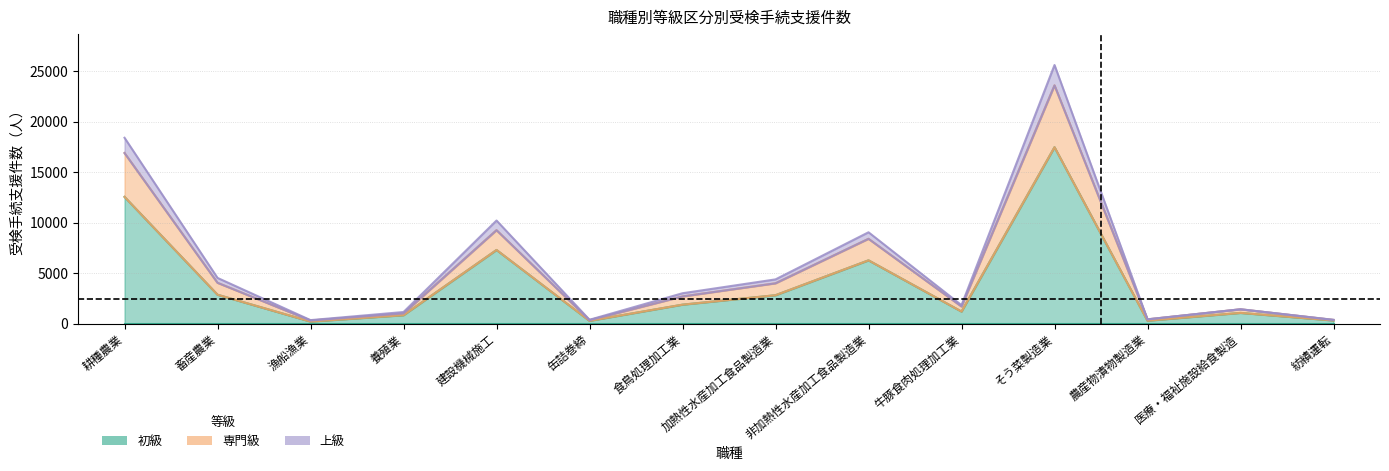

How many data points in 初級 are above 1874?

6